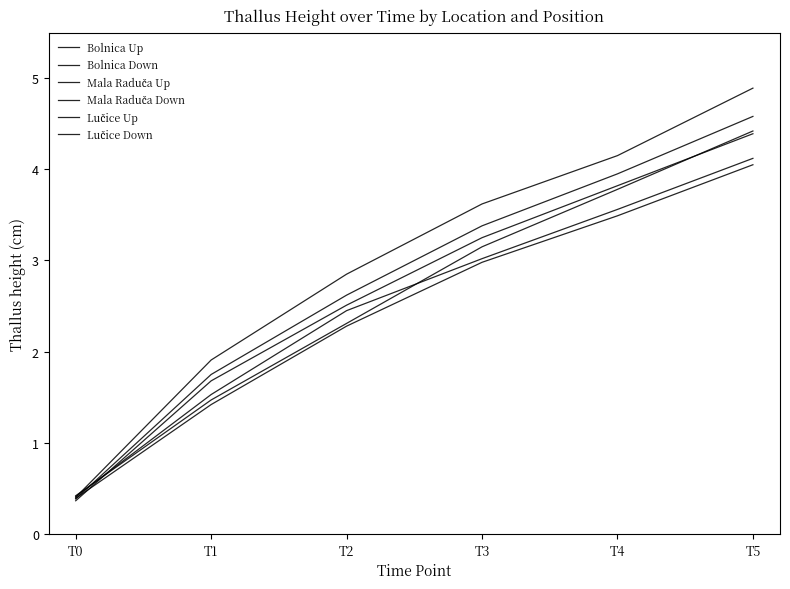

How many lines are shown in the chart?

6